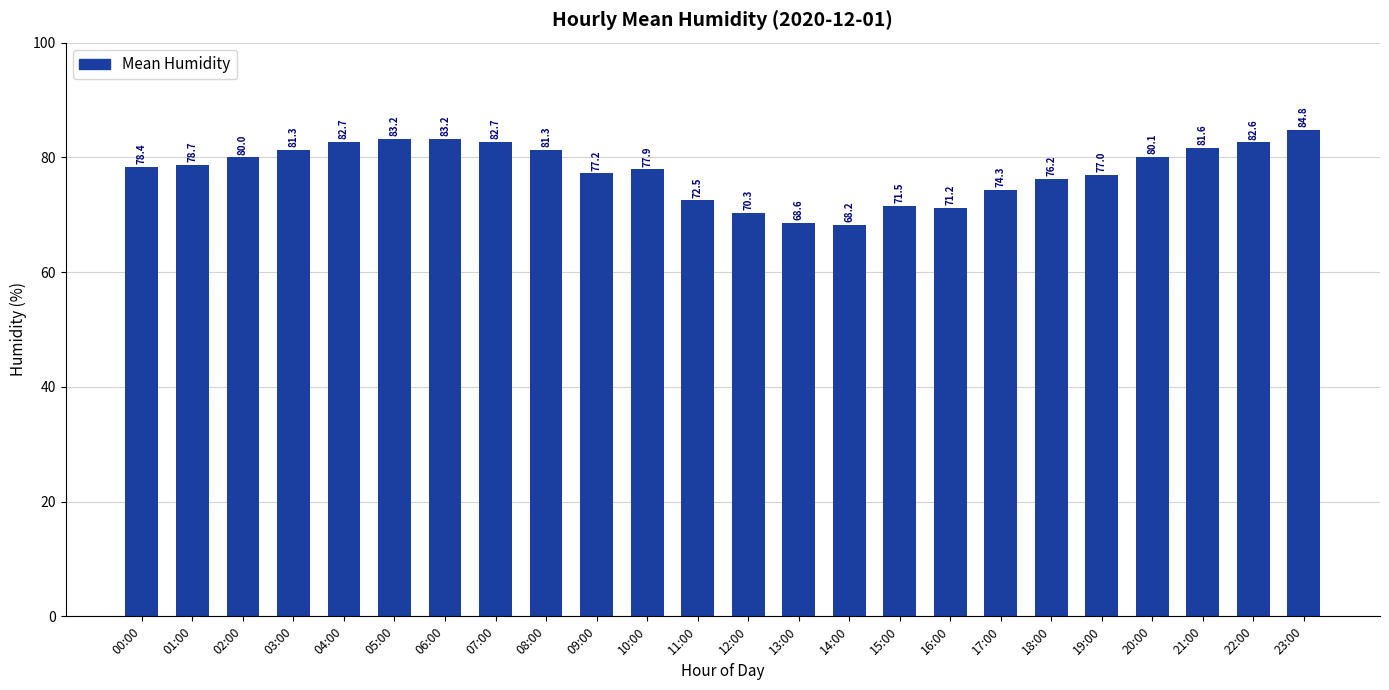

How many data points does each series have?

24